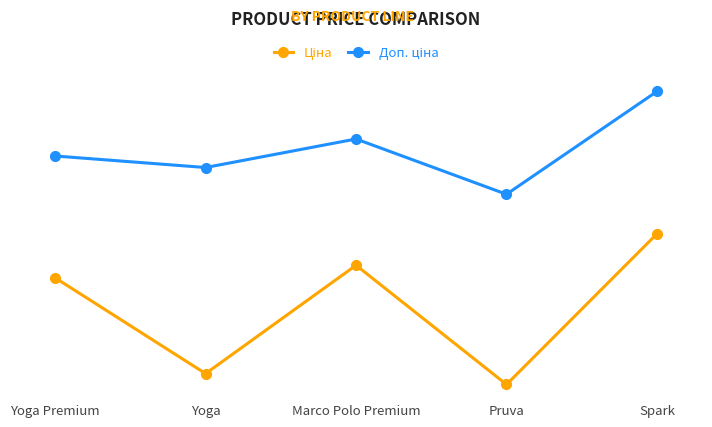

True or false: Доп. ціна and Ціна intersect in this chart.

False